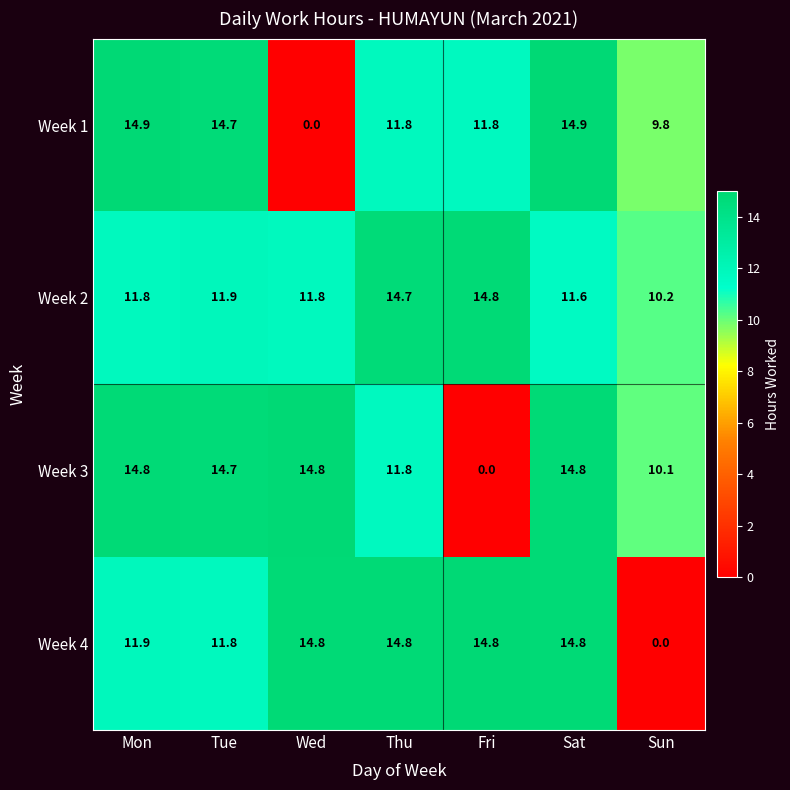

What is the sum of all Week 2 values?

86.8